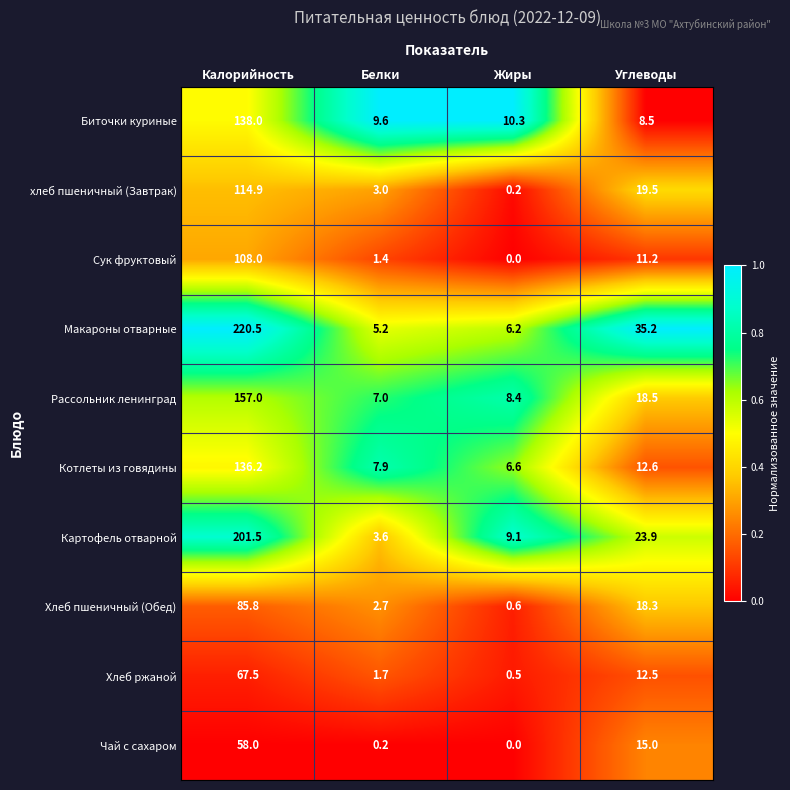

Is the value of Биточки куриные at Жиры greater than the value of Чай с сахаром at Углеводы?

No